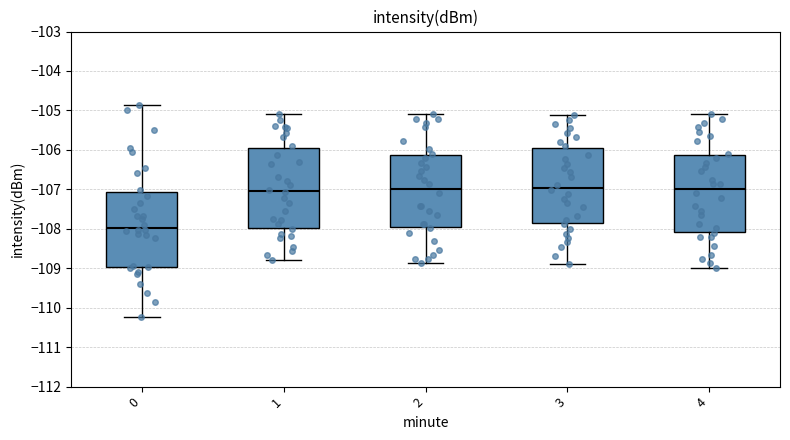

Reading left to right, read every box against the y-axis: the position of its median line, the range the box covers, and the ends of its whiskers. The values are not printed on the chart, so give them approximately, as read against the axis.

0: median -108.0, box -109.0 to -107.1, whiskers -110.2 to -104.9
1: median -107.0, box -108.0 to -106.0, whiskers -108.8 to -105.1
2: median -107.0, box -108.0 to -106.1, whiskers -108.9 to -105.1
3: median -107.0, box -107.9 to -106.0, whiskers -108.9 to -105.1
4: median -107.0, box -108.1 to -106.1, whiskers -109.0 to -105.1